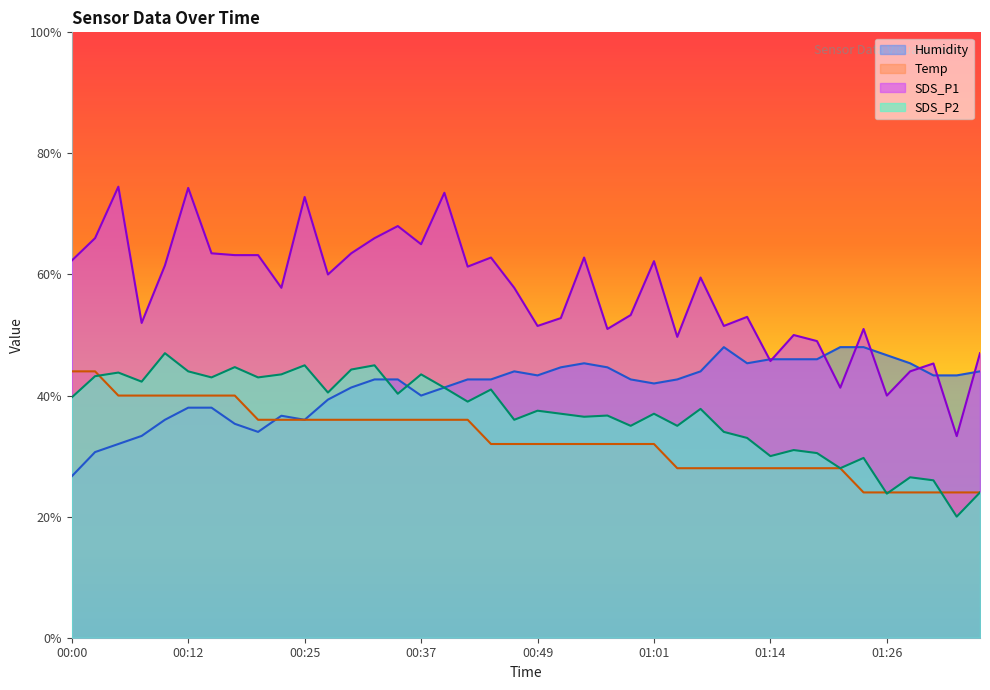

Between 01:24 and 00:10, which is larger?

00:10